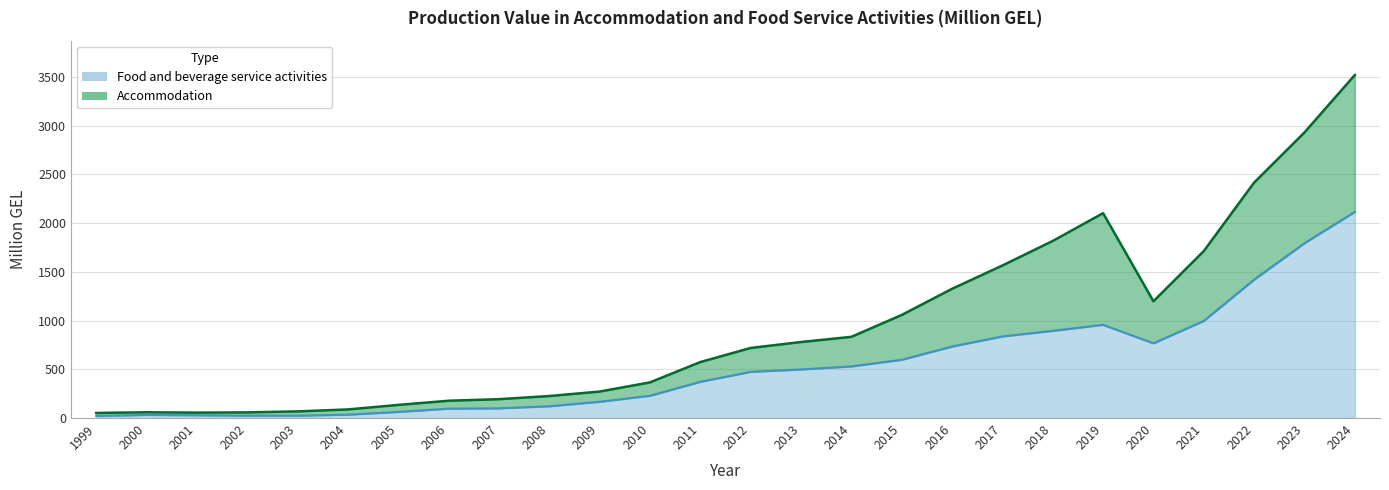

What are all the series names shown in the legend?

Accommodation, Food and beverage service activities